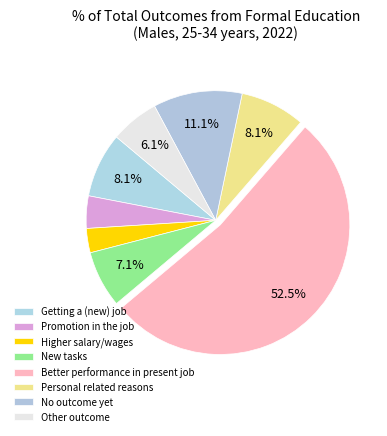

Which category accounts for the majority?

Better performance in present job